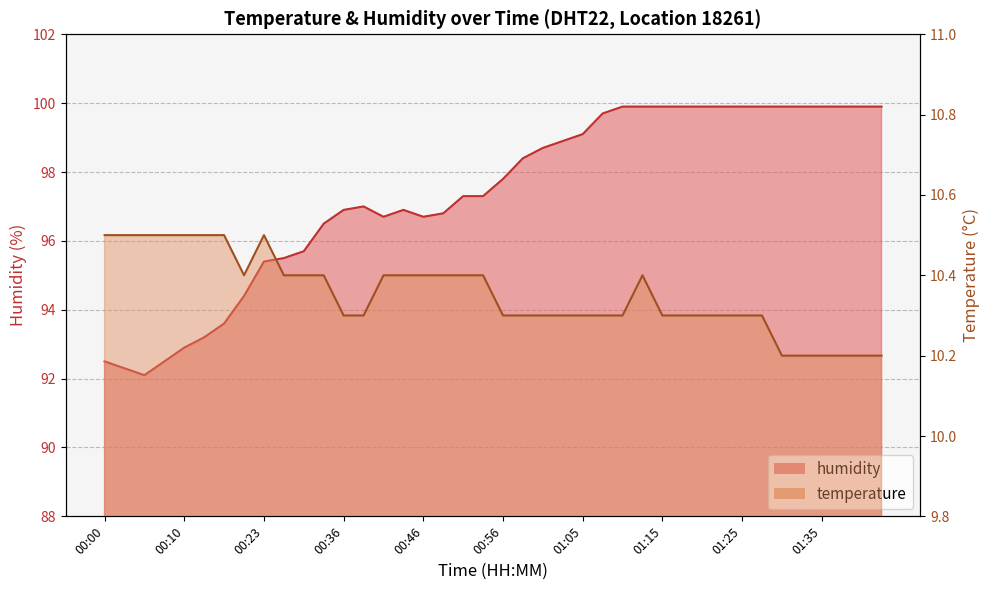

What is the minimum value for humidity?

92.1